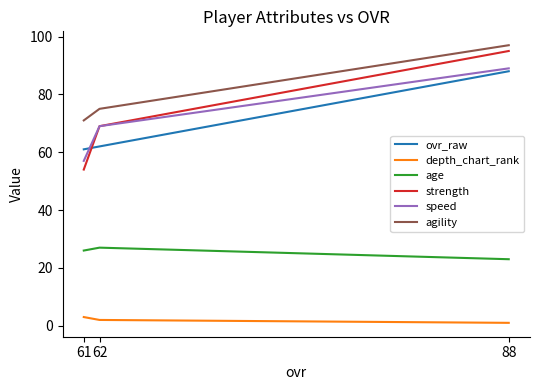

Read the age value at 61.

26